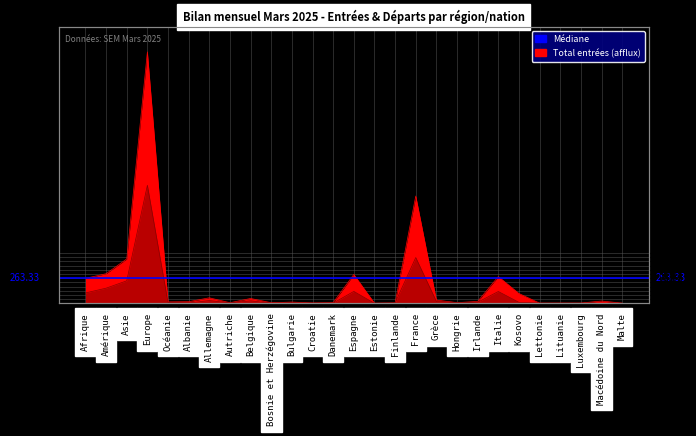

List the labels in order of Total entrées (afflux) value, largest first.

Europe, France, Asie, Amérique, Espagne, Italie, Afrique, Kosovo, Allemagne, Belgique, Grèce, Macédoine du Nord, Irlande, Albanie, Océanie, Bulgarie, Danemark, Hongrie, Autriche, Bosnie et Herzégovine, Croatie, Finlande, Lituanie, Luxembourg, Estonie, Lettonie, Malte